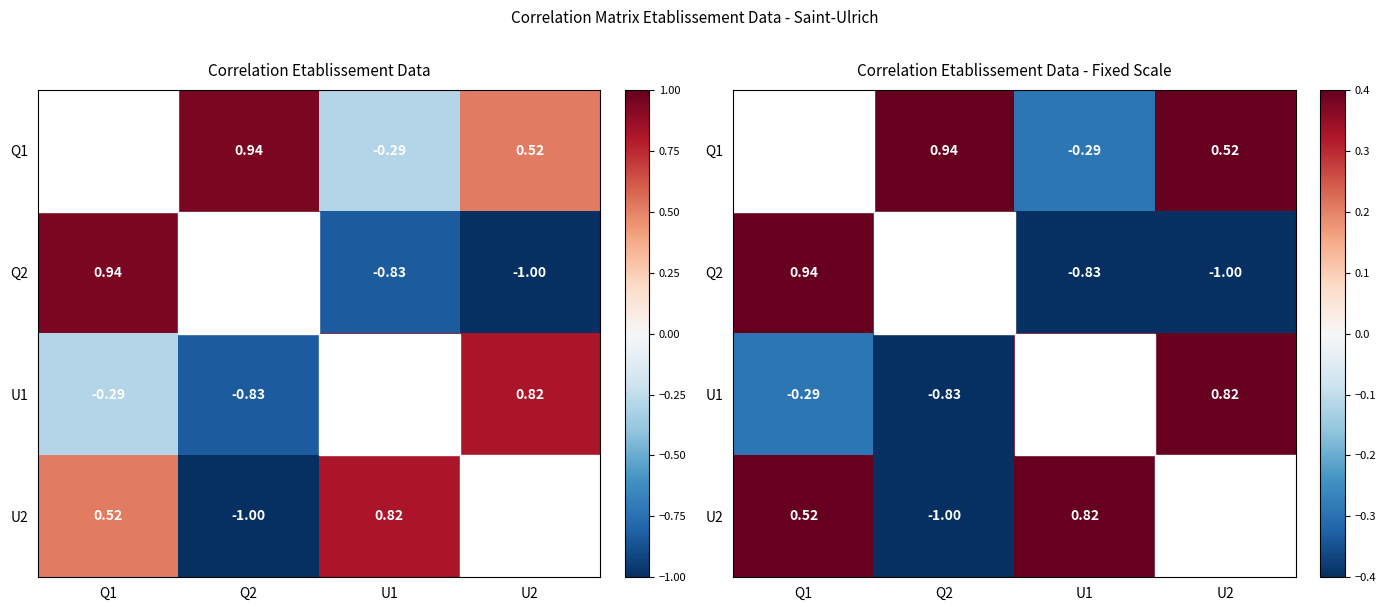

How many values in the U1 series are below 0?

2